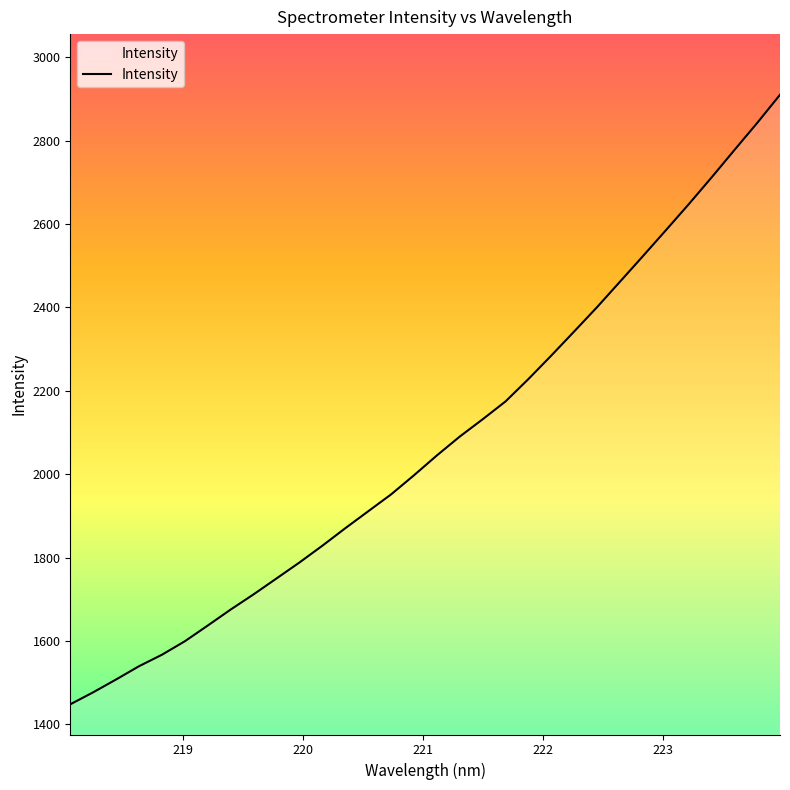

Reading right to left, transcribe all the data shown in this chart.

2909.7	2842.0	2776.8	2710.9	2646.7	2584.2	2522.4	2461.2	2400.3	2342.0	2284.2	2227.9	2174.2	2131.4	2090.0	2044.7	1997.1	1951.2	1910.8	1870.1	1828.2	1788.0	1749.8	1711.7	1675.3	1636.9	1599.2	1566.9	1539.4	1507.6	1476.8	1448.0